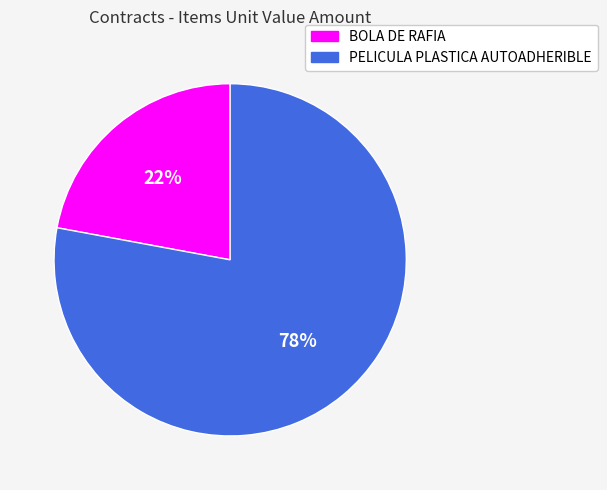

To the nearest percent, what is the difference between the BOLA DE RAFIA and PELICULA PLASTICA AUTOADHERIBLE slice percentages?

56%